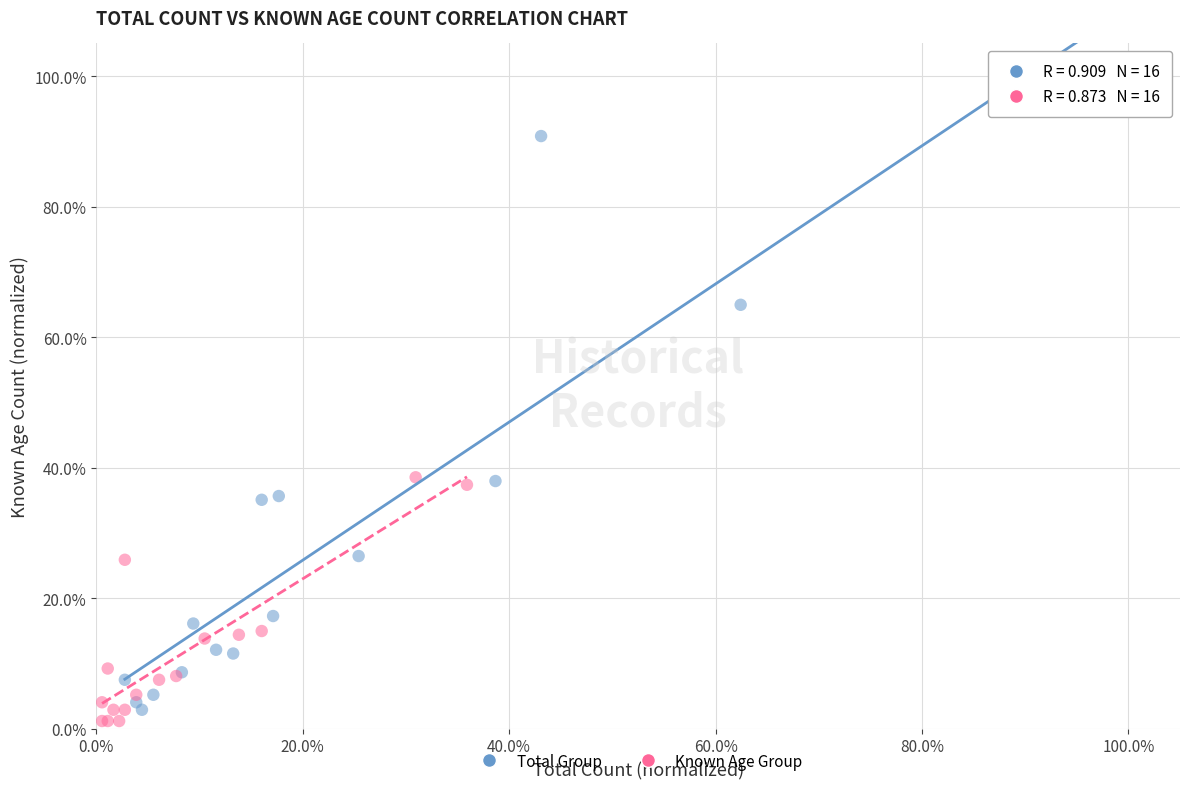

What are all the series names shown in the legend?

Total Group, Known Age Group